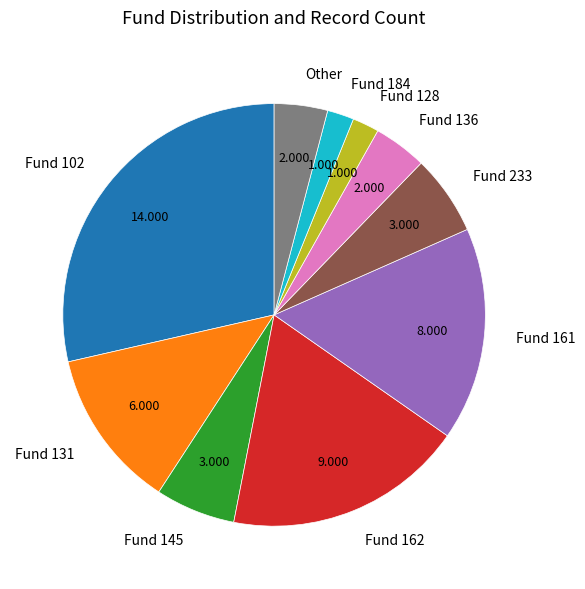

Combined, do Fund 128 and Fund 161 account for over 50%?

No